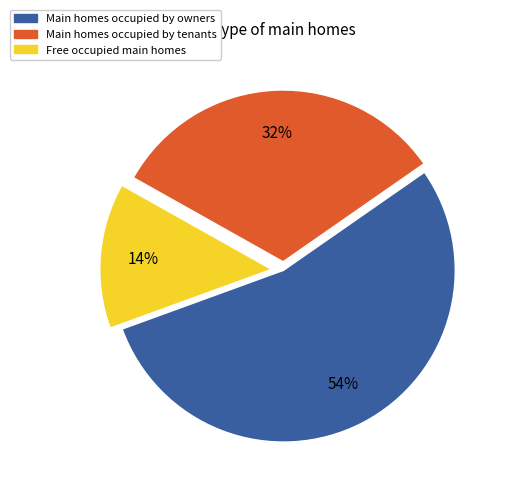

Is there any slice that represents more than half of the pie?

Yes